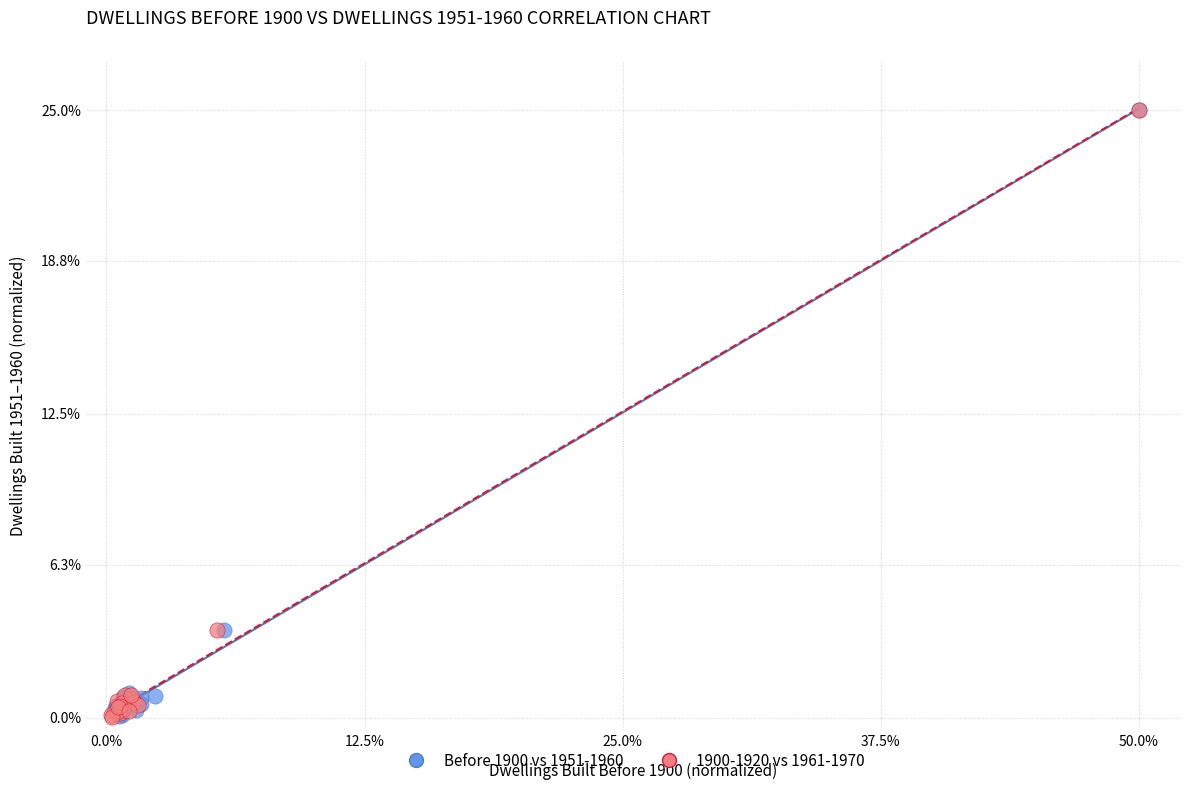

Which series has the largest Y range (max minus min)?

1900-1920 vs 1961-1970